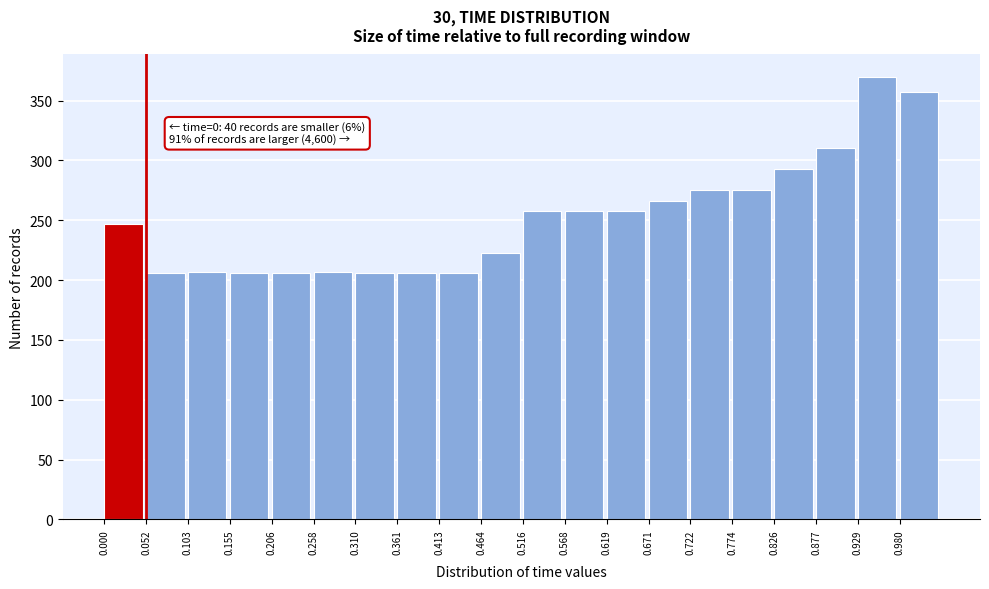

Over which range of the x-axis is the bar tallest?

0.93 to 0.98